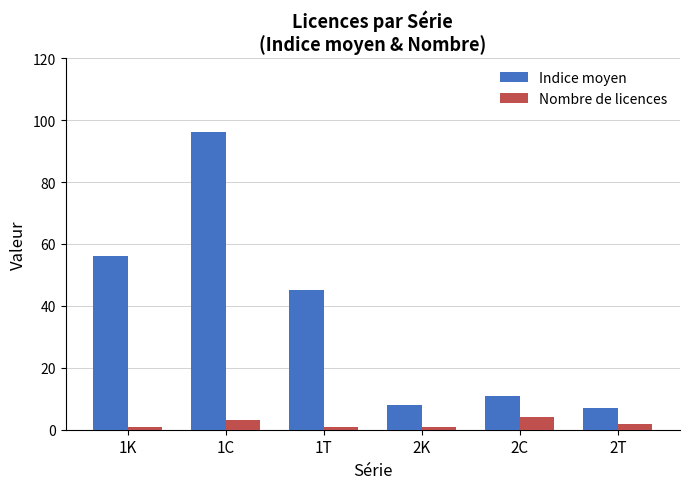

Which series has the largest range (max minus min)?

Indice moyen